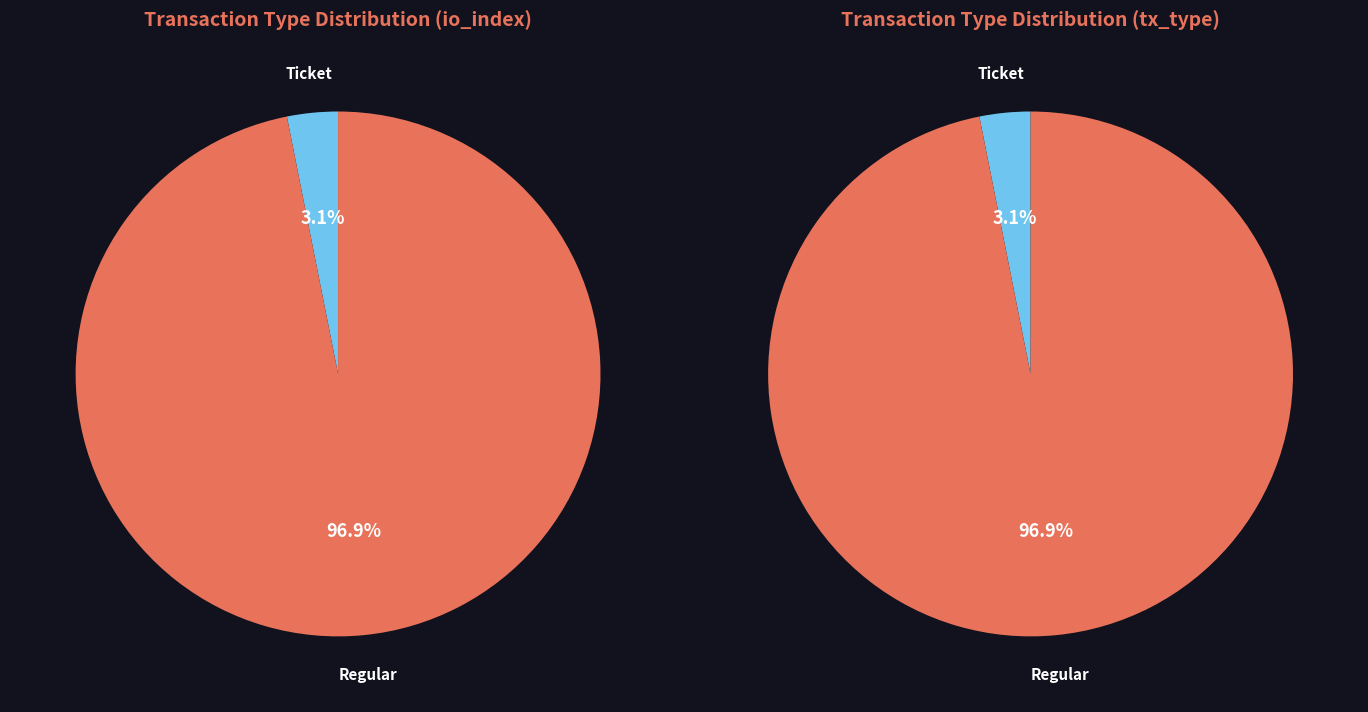

Combined, do Regular and Ticket account for over 50%?

Yes